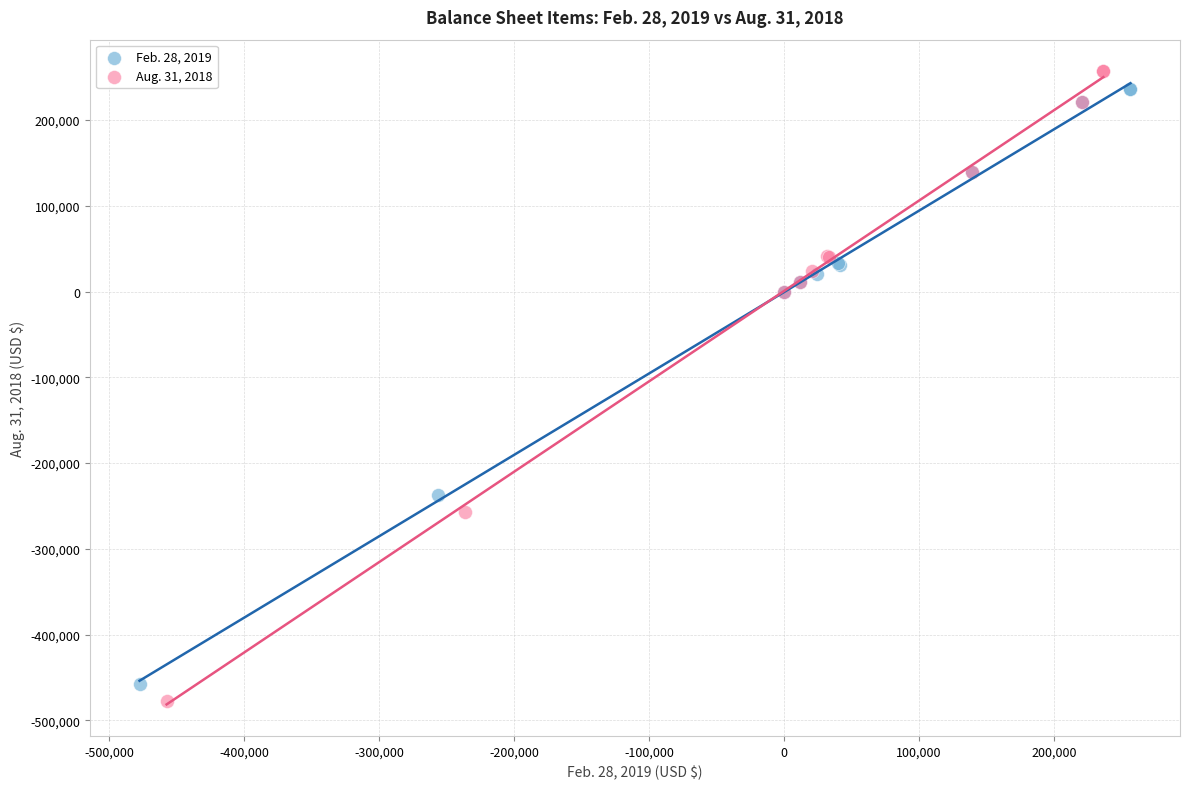

Which series has the widest spread of Y values?

Aug. 31, 2018